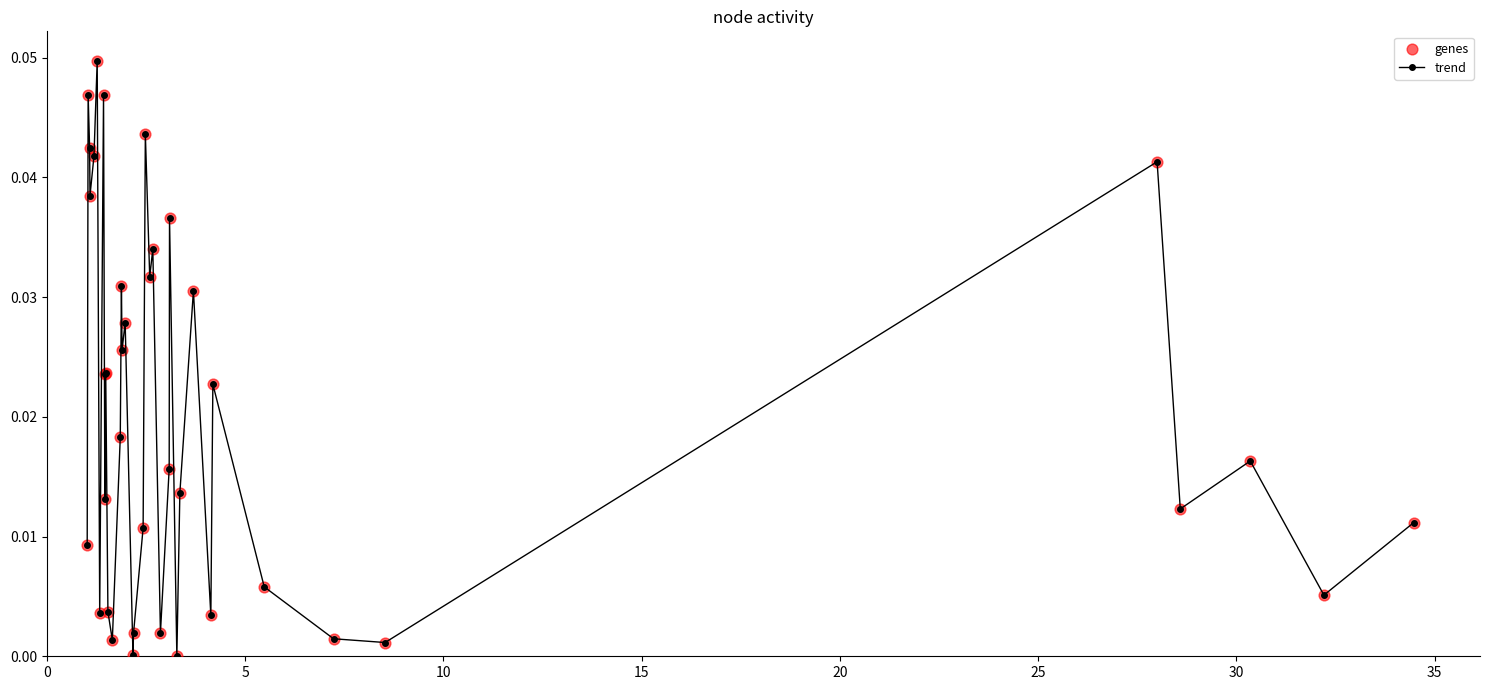

True or false: the data has more than 1 interior local peaks.

True